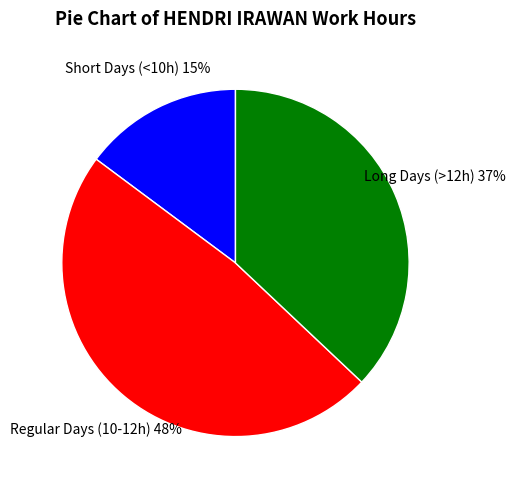

Between Regular Days (10-12h) and Short Days (<10h), which is larger?

Regular Days (10-12h)